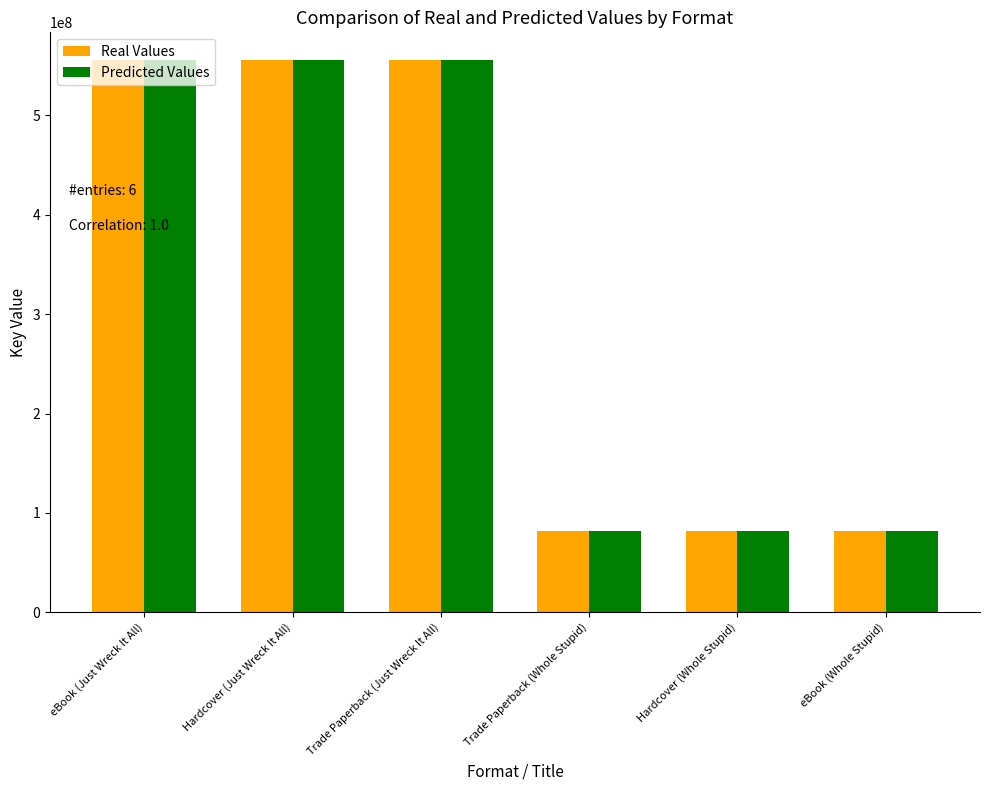

How many Predicted Values values are between 82160309 and 555841624?

6